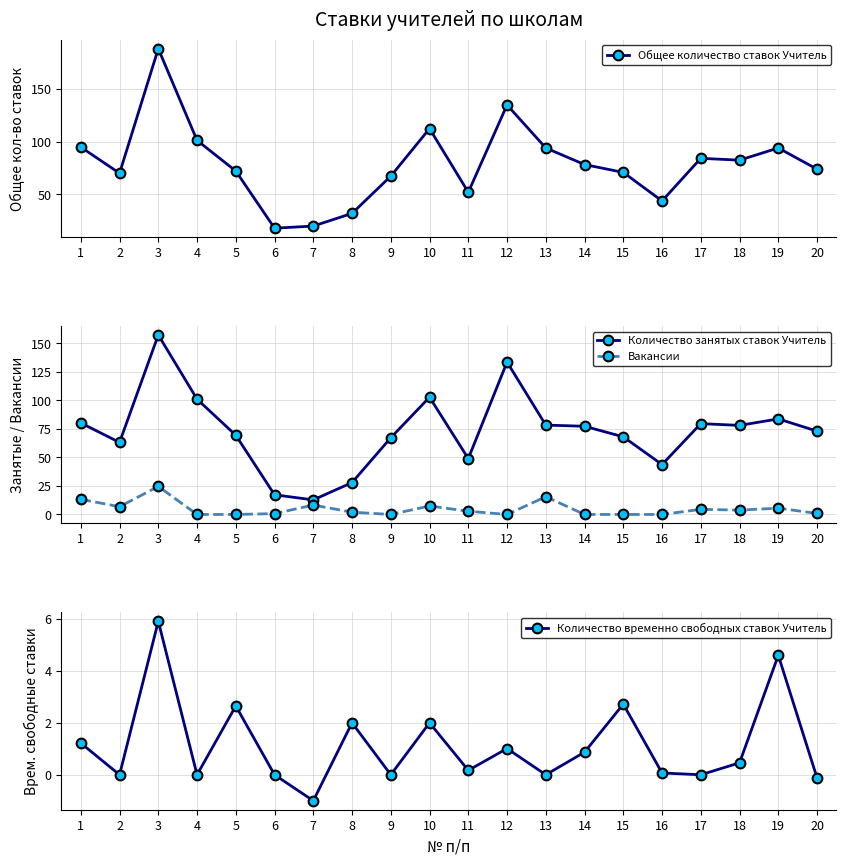

True or false: Вакансии has more than 2 interior local peaks.

True